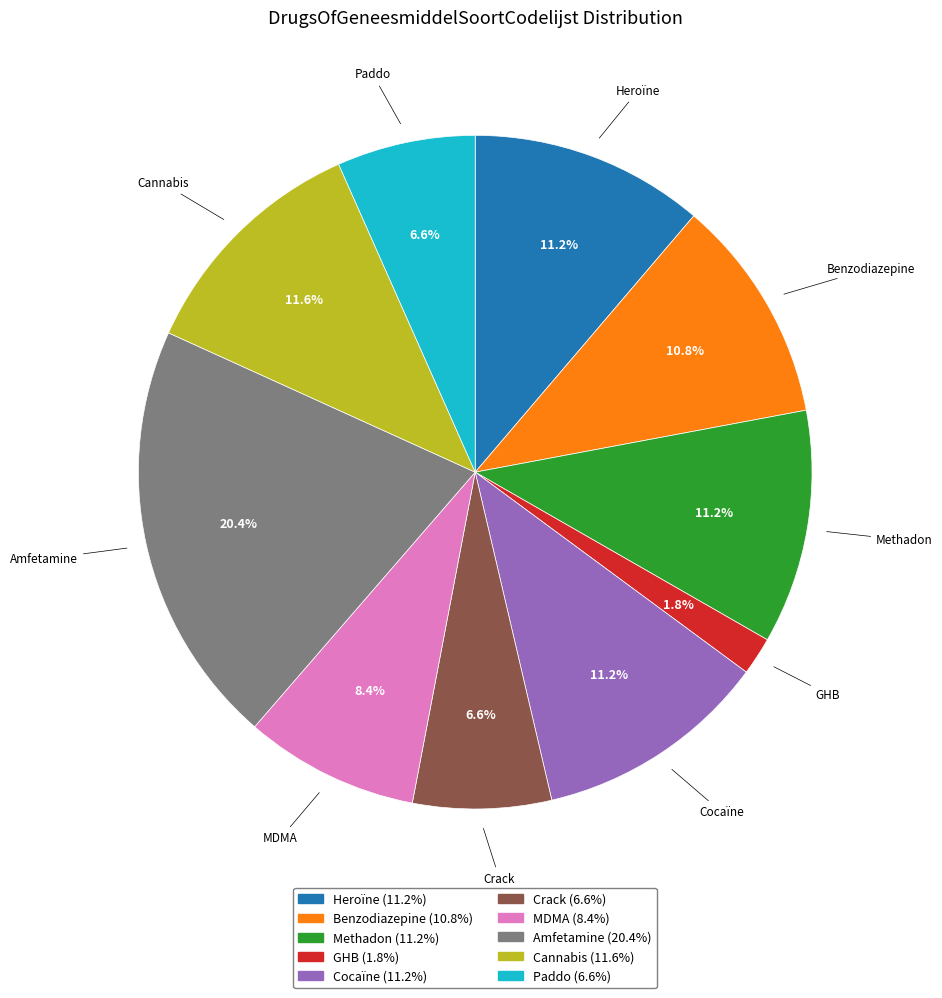

Is the sum of GHB and MDMA greater than half?

No